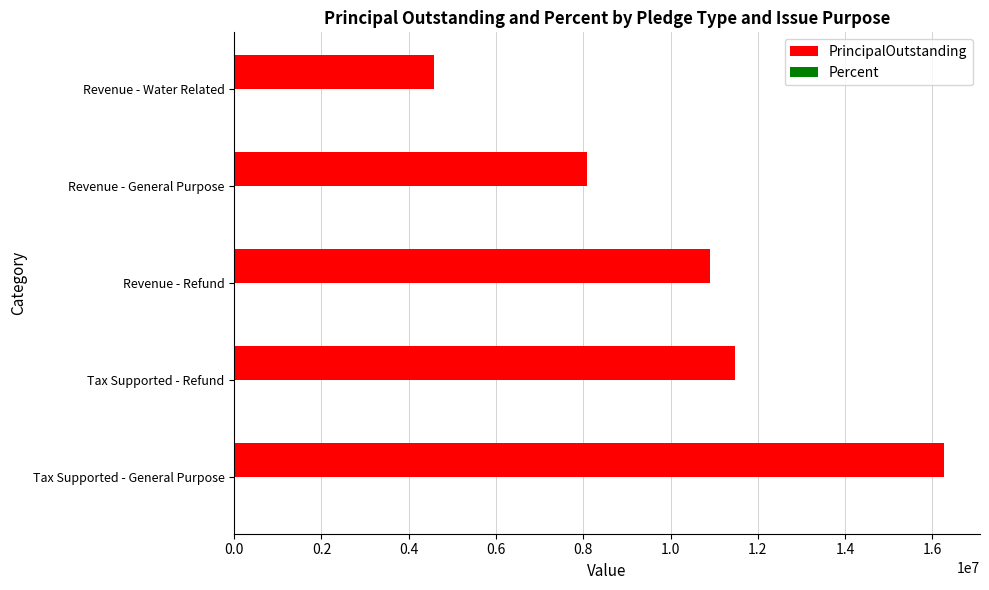

What is the sum of all PrincipalOutstanding values?

51294612.6